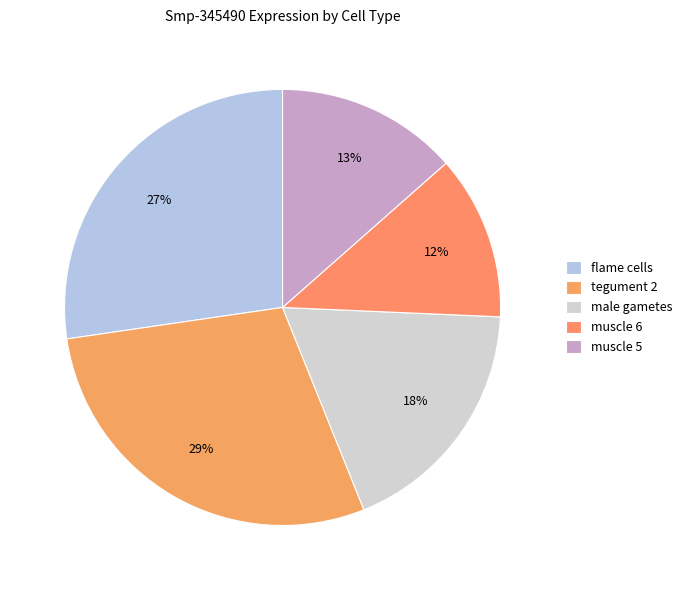

Does any single category account for the majority?

No